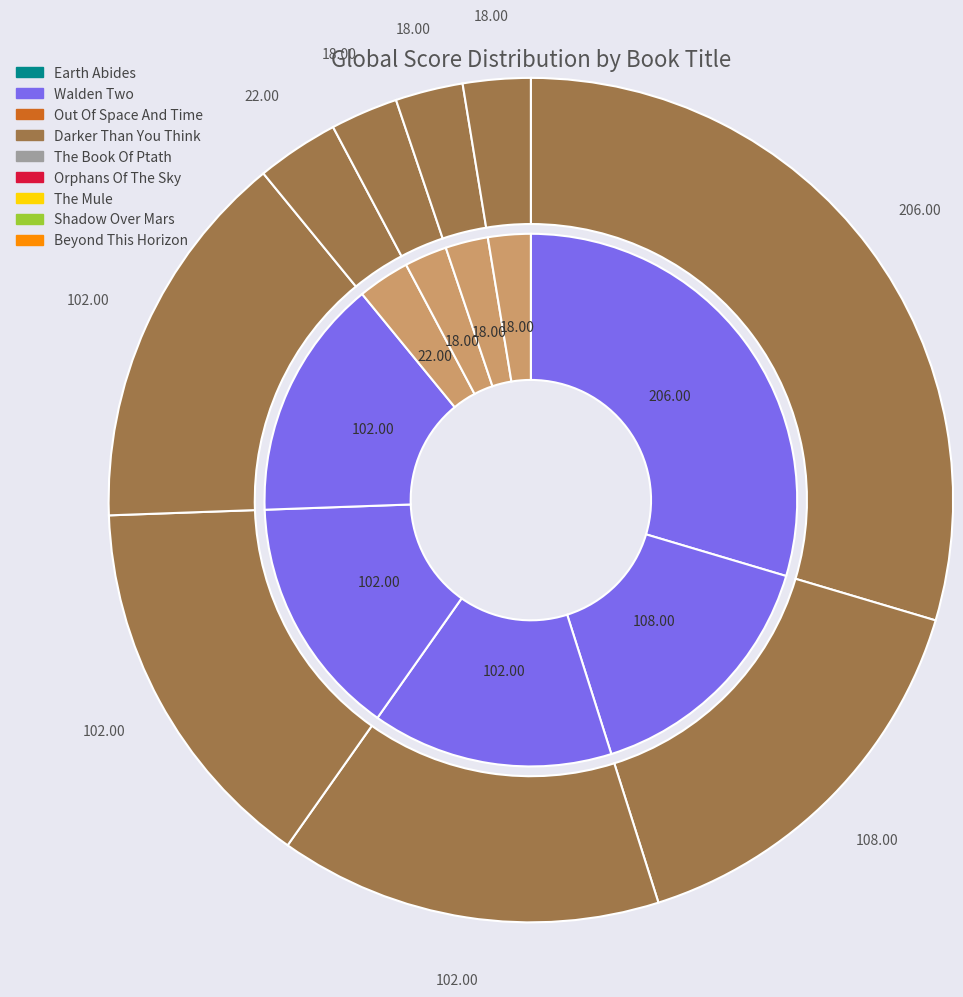

Count the number of slices in the pie.

9